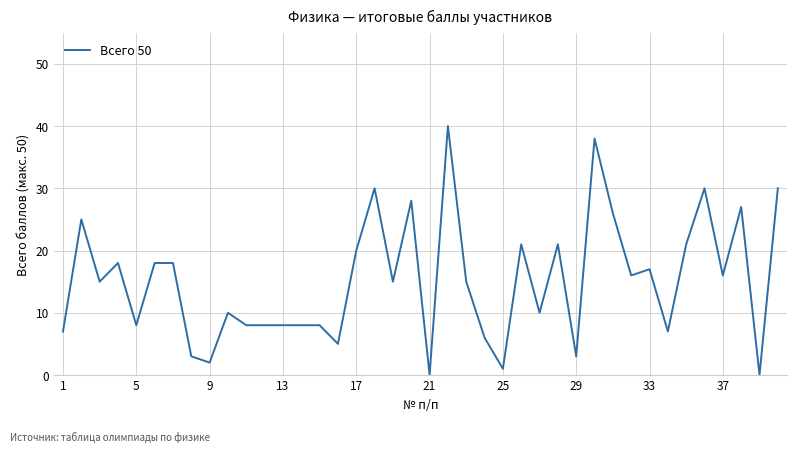

What is the difference between the maximum and minimum values?

40